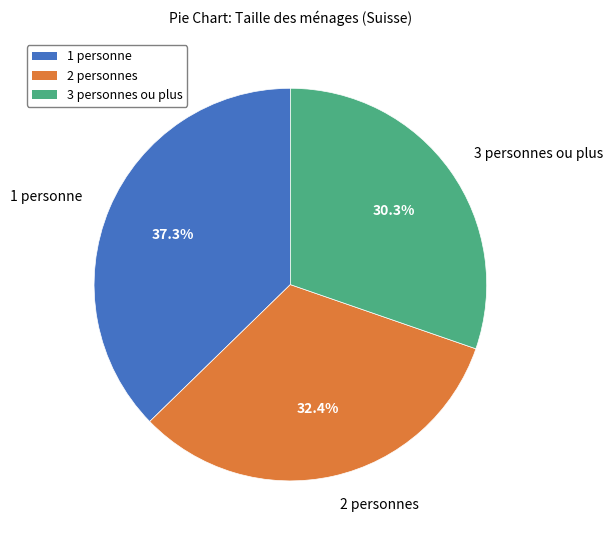

The 3 personnes ou plus slice represents 30% of the pie. True or false?

True